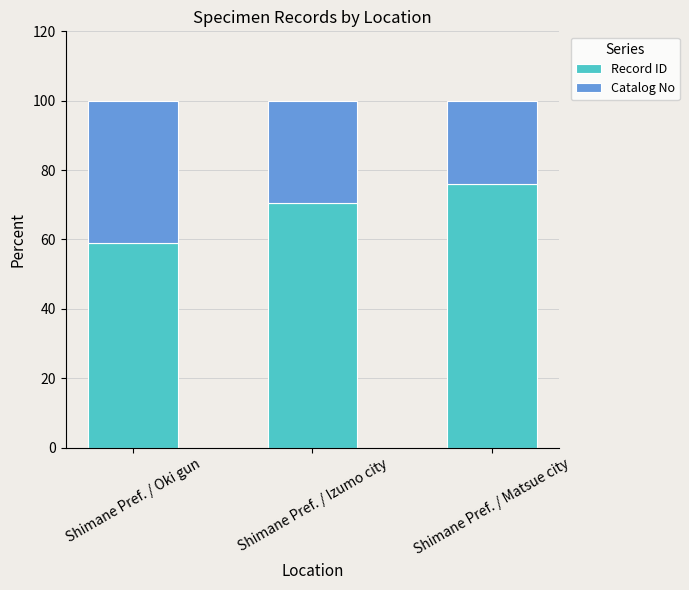

What is the total value across all series at Shimane Pref. / Matsue city?

100.0